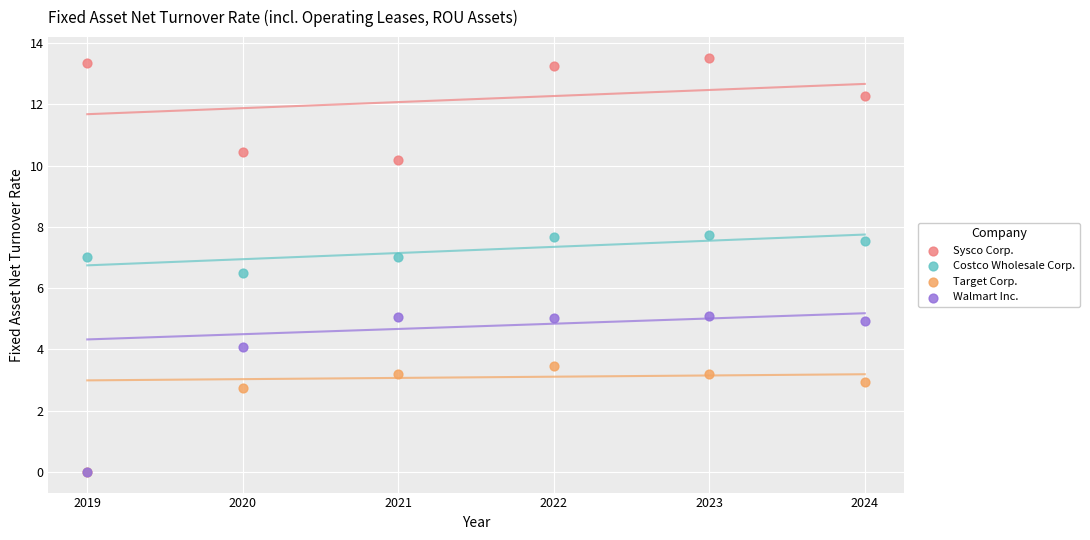

Across all series, what Y value is closest to 6?

6.5